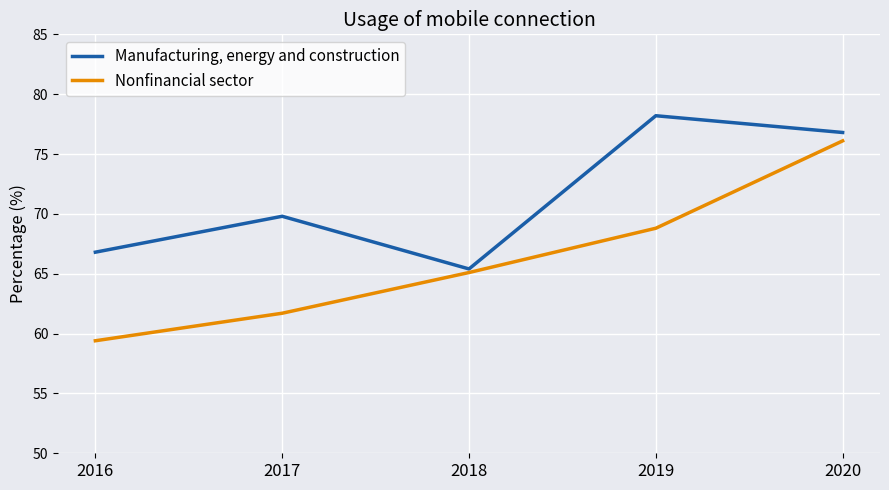

List the series in order of their overall mean, highest first.

Manufacturing, energy and construction, Nonfinancial sector